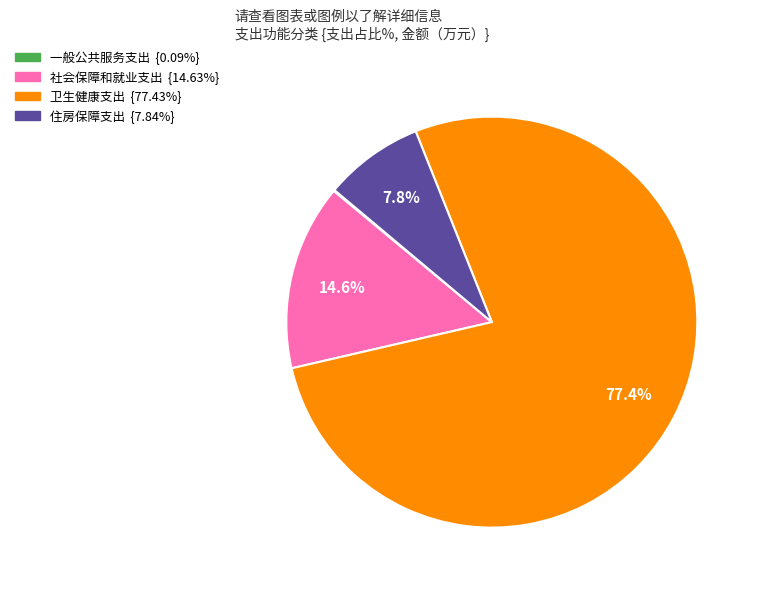

Which has a higher value, 卫生健康支出 or 社会保障和就业支出?

卫生健康支出